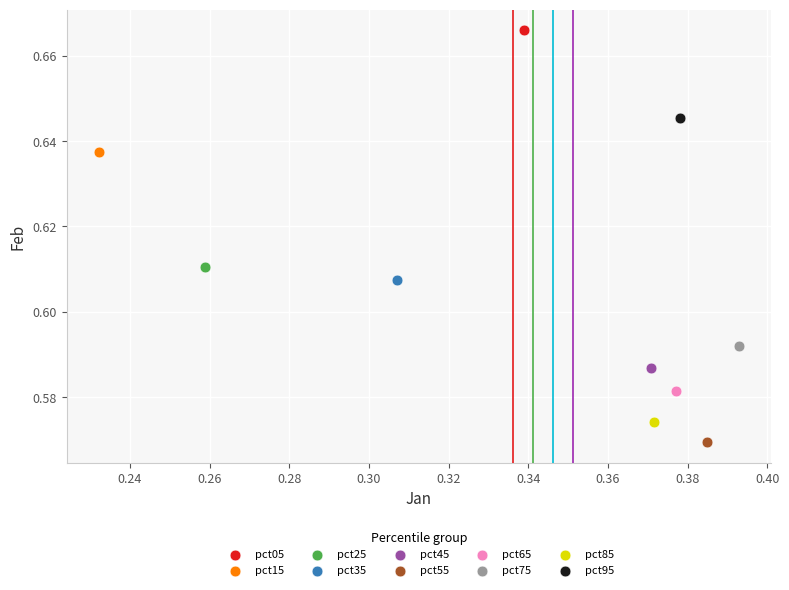

What are all the series names shown in the legend?

pct05, pct15, pct25, pct35, pct45, pct55, pct65, pct75, pct85, pct95